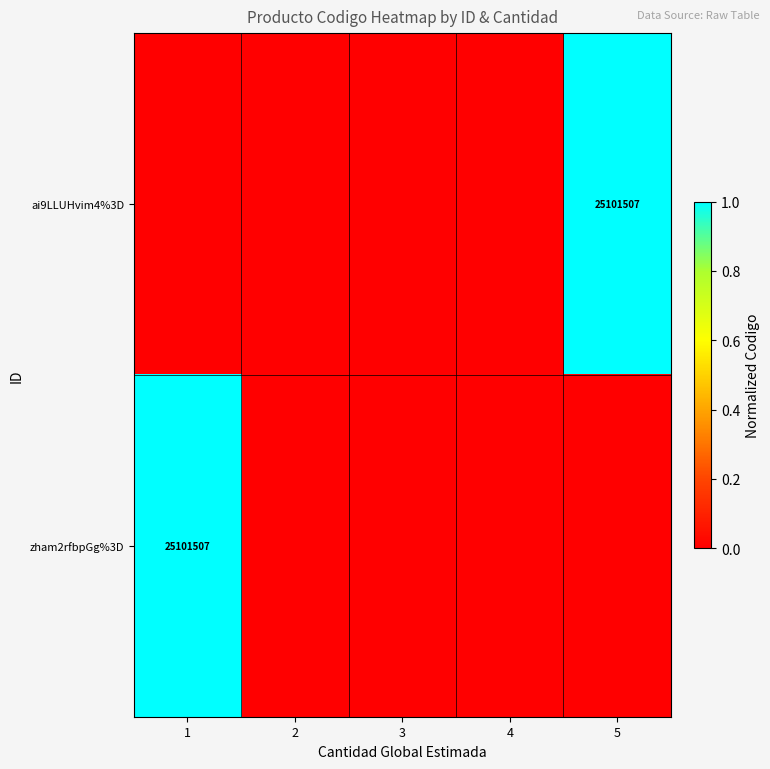

True or false: zham2rfbpGg%3D has a value of 25101507 at 1.

True